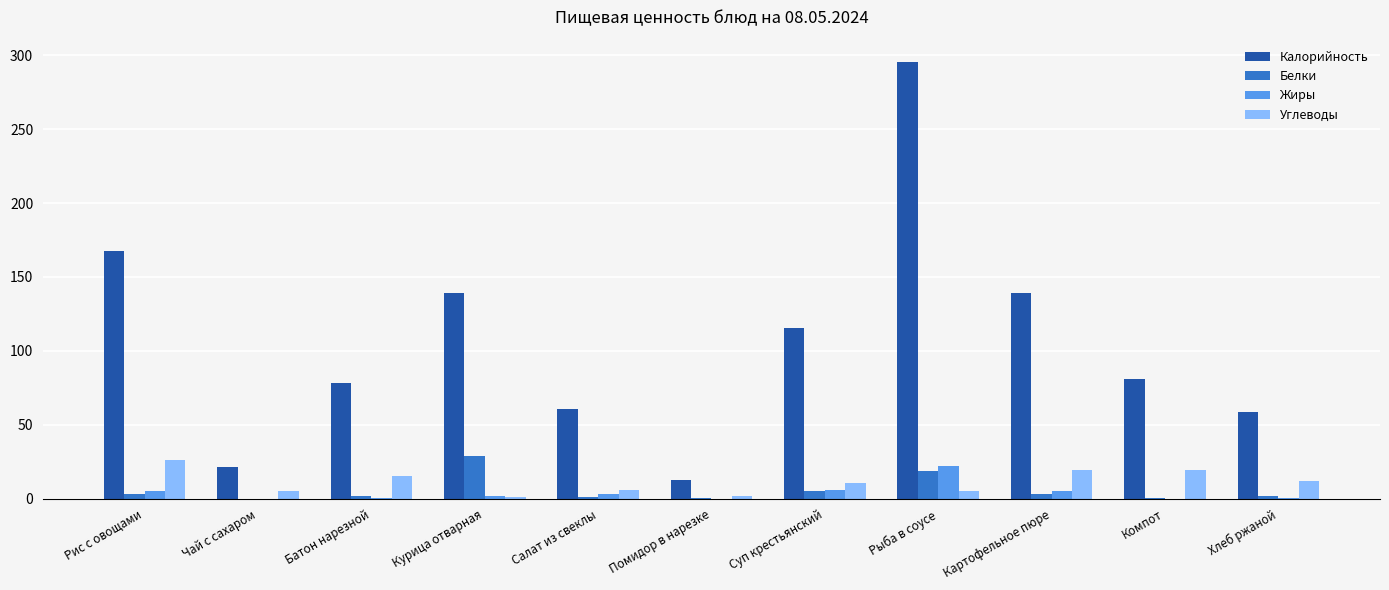

Between Рыба в соусе and Хлеб ржаной, which series saw the biggest shift?

Калорийность